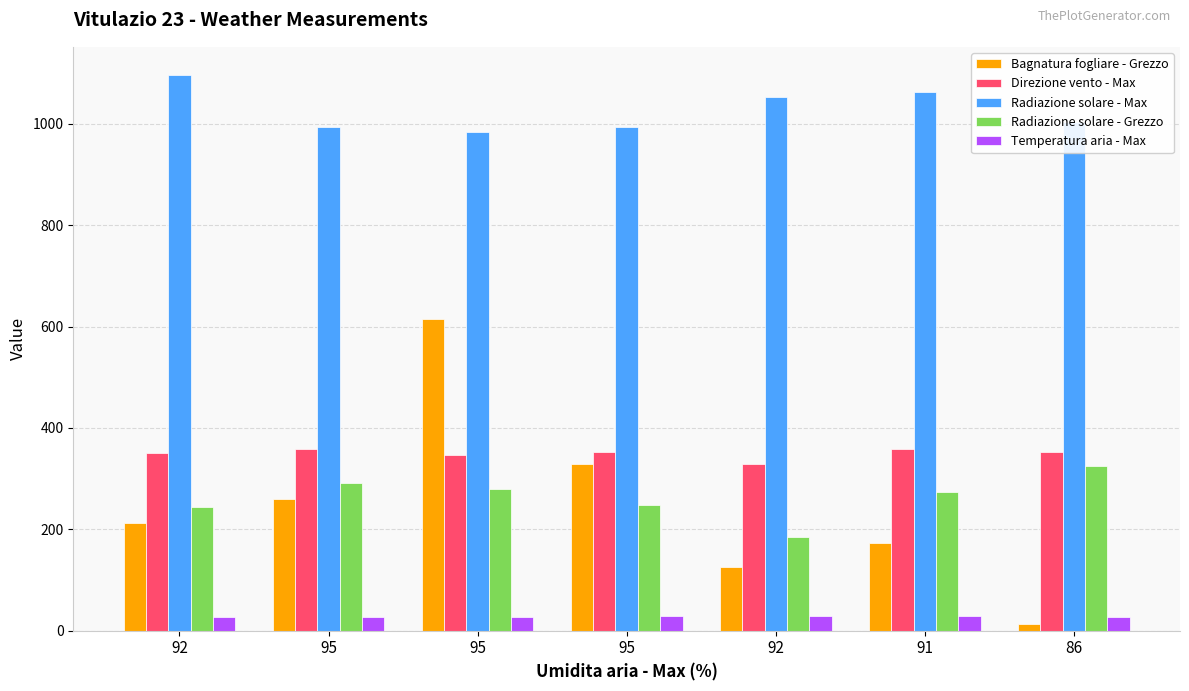

What is the value of the Bagnatura fogliare - Grezzo bar at the 6th from the left?

172.3